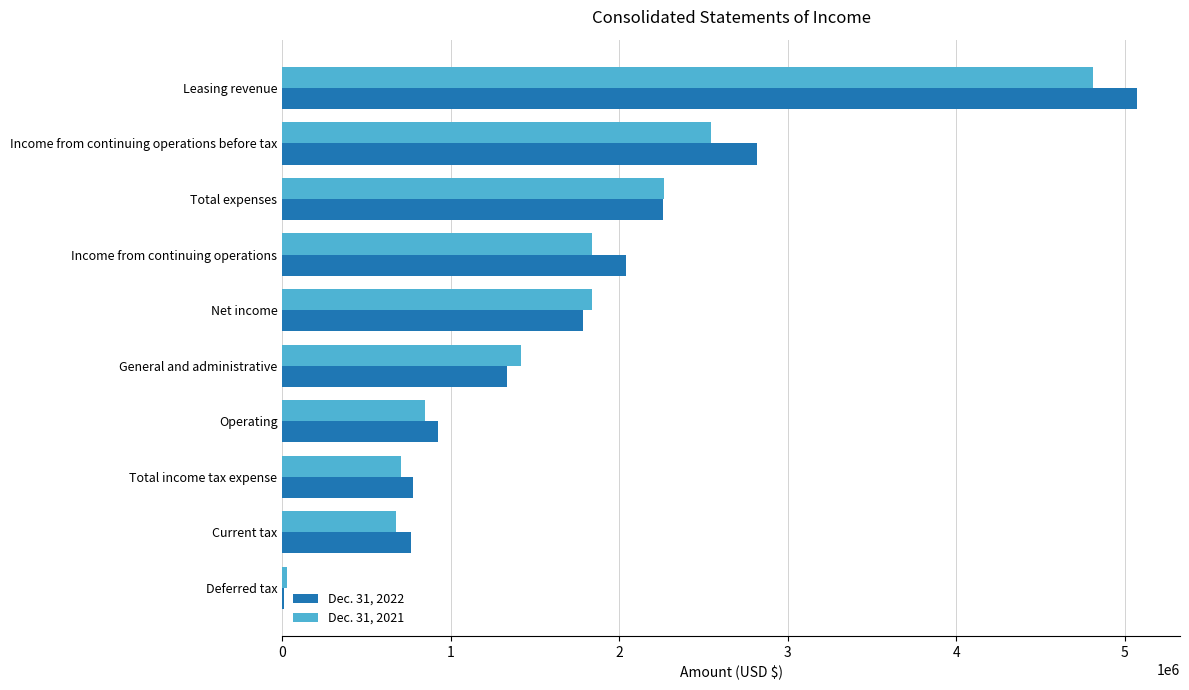

The Dec. 31, 2021 series shows 1273643 at Total expenses. True or false?

False